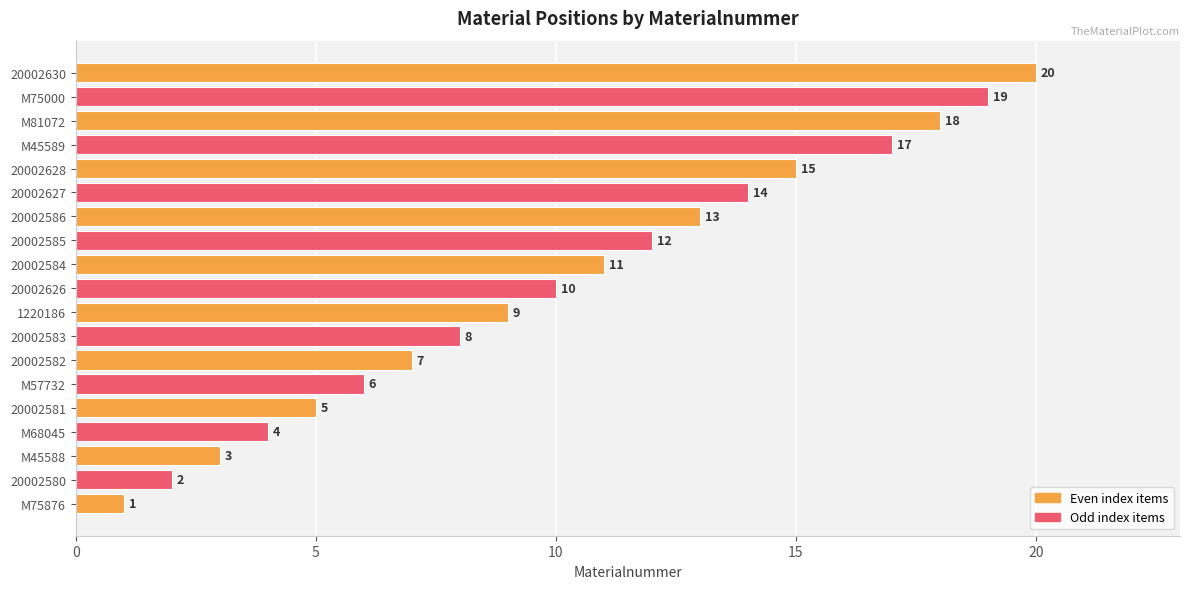

Reading top to bottom, transcribe all the data shown in this chart.

20002630=20	M75000=19	M81072=18	M45589=17	20002628=15	20002627=14	20002586=13	20002585=12	20002584=11	20002626=10	1220186=9	20002583=8	20002582=7	M57732=6	20002581=5	M68045=4	M45588=3	20002580=2	M75876=1